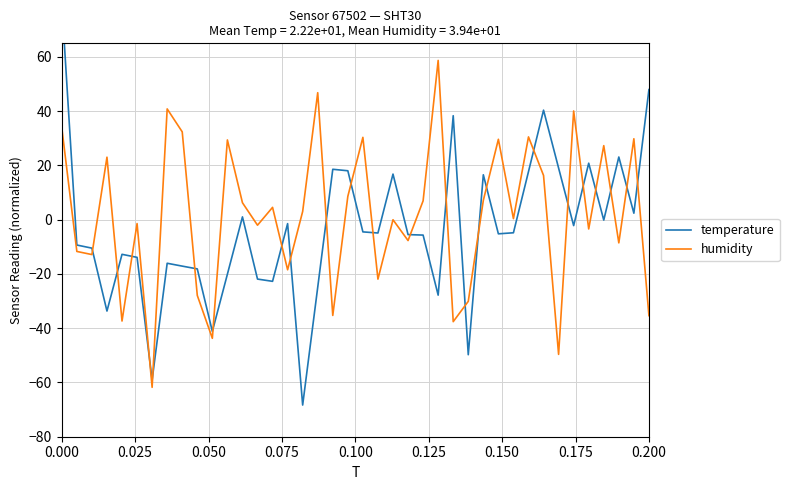

What are all the series names shown in the legend?

temperature, humidity